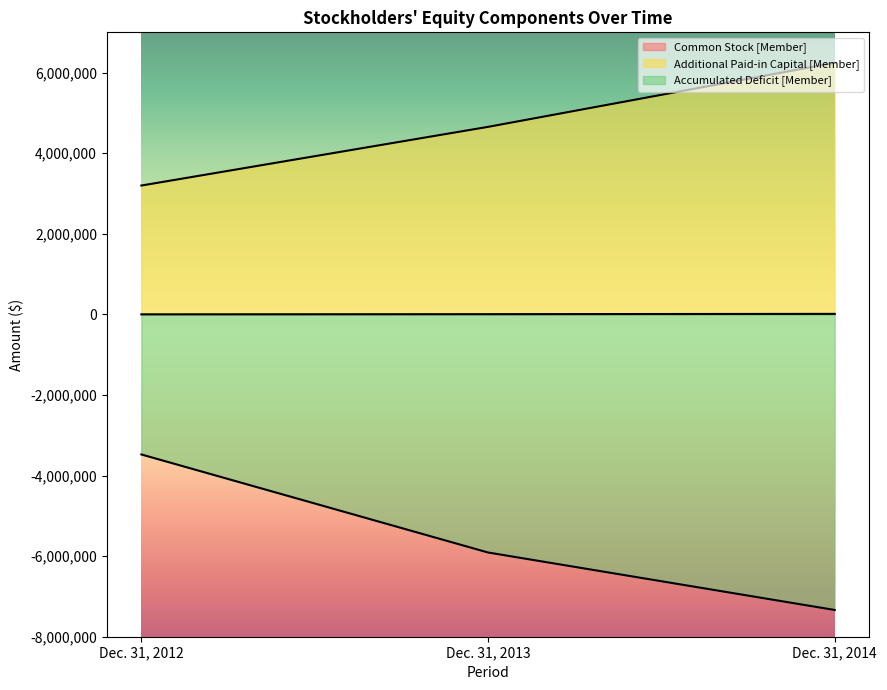

What is the lowest value of the Additional Paid-in Capital [Member] series?

3197828